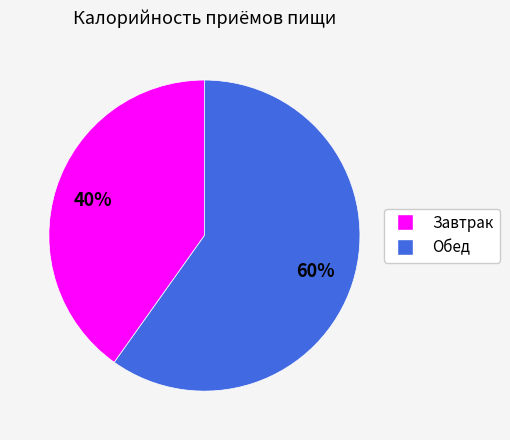

What is the majority slice?

Обед